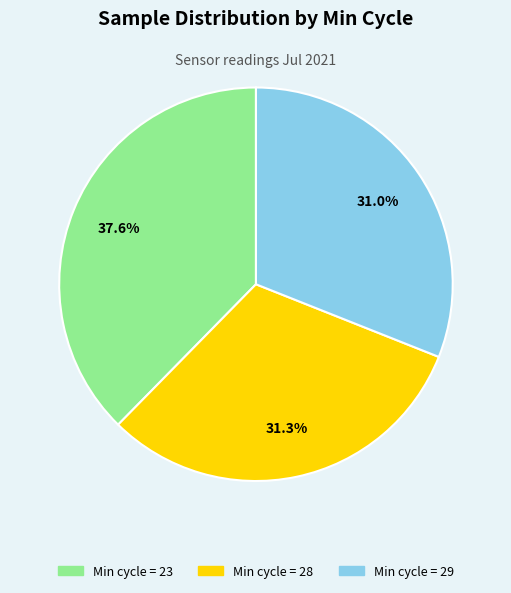

Is there any slice that represents more than half of the pie?

No